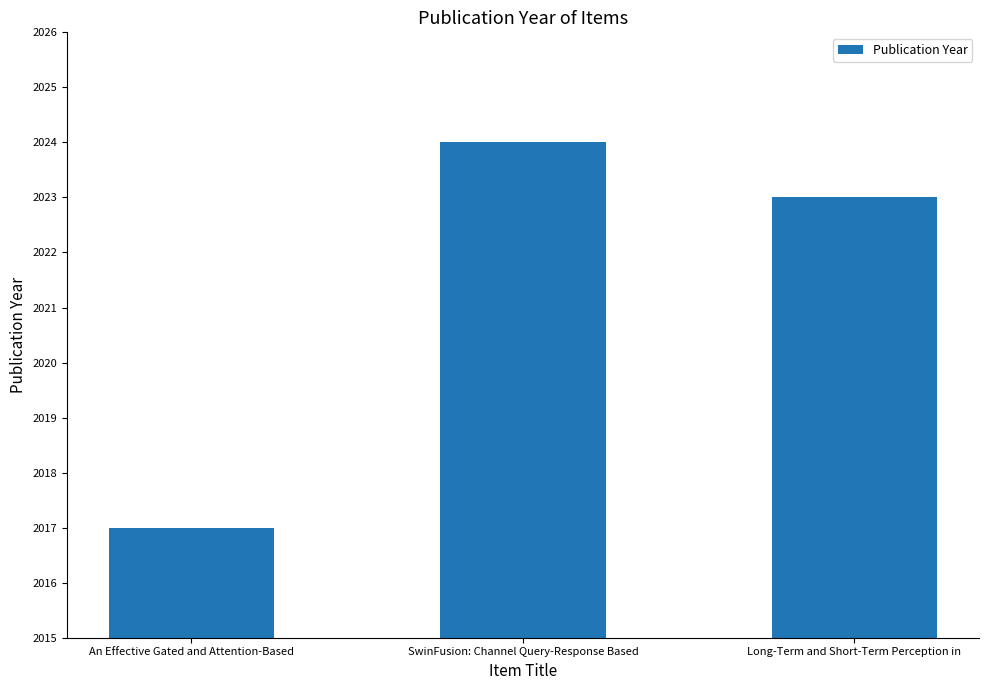

What is the change in value from An Effective Gated and Attention-Based to SwinFusion: Channel Query-Response Based?

+7